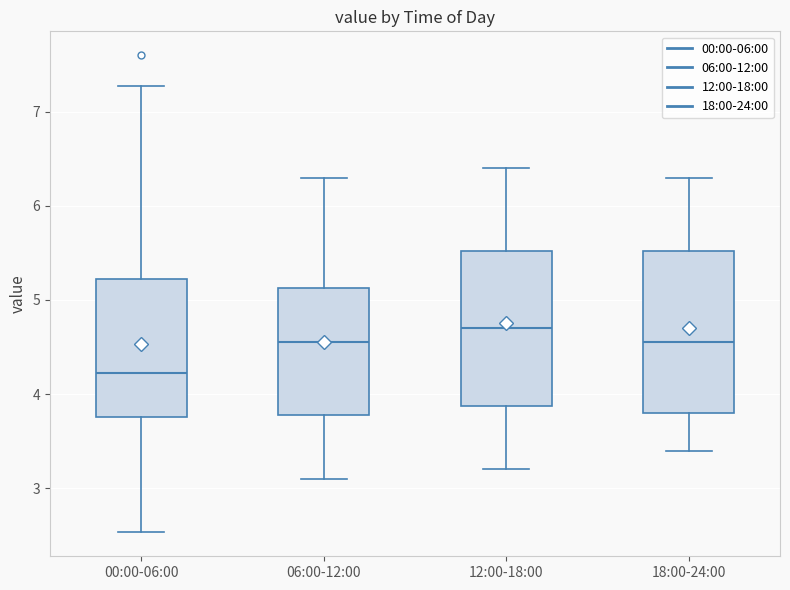

Reading left to right, transcribe this box plot: for each box, give where its median line is, the range the box spans, and where its two whiskers end, as read against the y-axis. The values are not printed on the chart, so give them approximately, as read against the axis.

00:00-06:00: median 4.2, box 3.8 to 5.2, whiskers 2.5 to 7.3
06:00-12:00: median 4.6, box 3.8 to 5.1, whiskers 3.1 to 6.3
12:00-18:00: median 4.7, box 3.9 to 5.5, whiskers 3.2 to 6.4
18:00-24:00: median 4.6, box 3.8 to 5.5, whiskers 3.4 to 6.3